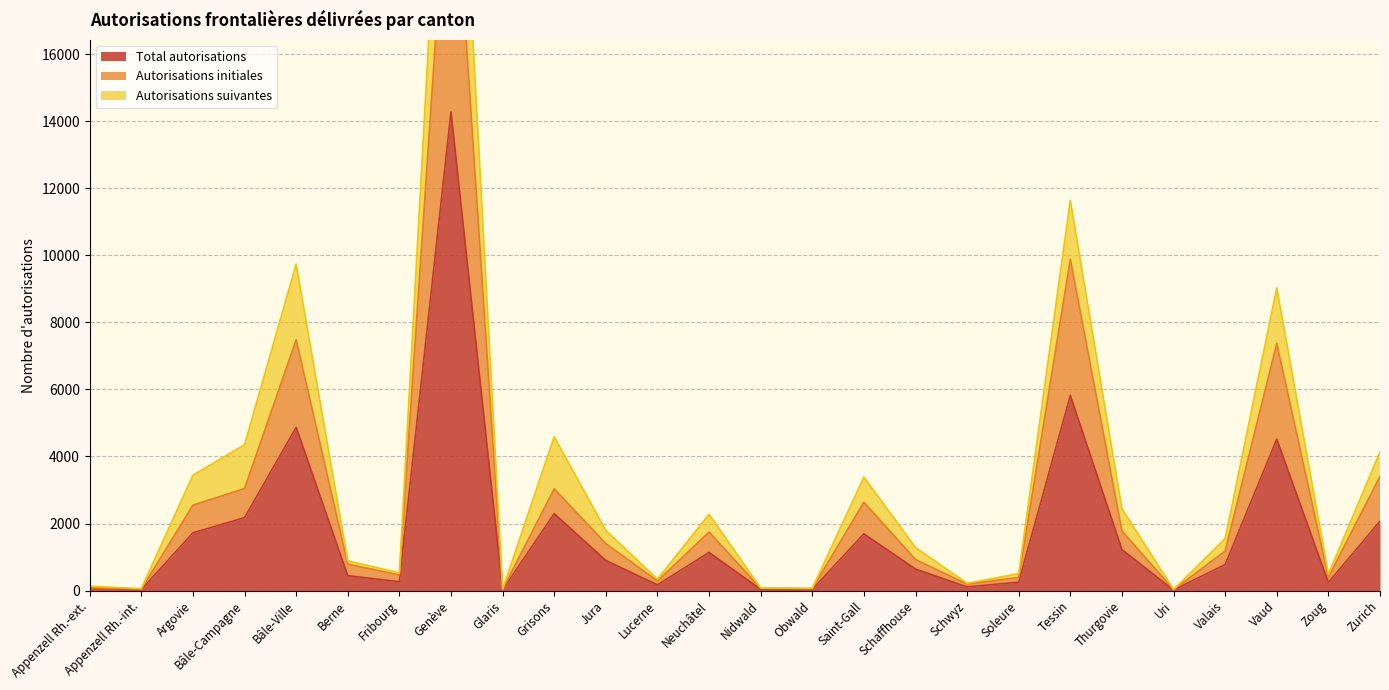

In Autorisations initiales, how many points are higher than both neighbors (excluding endpoints)?

7